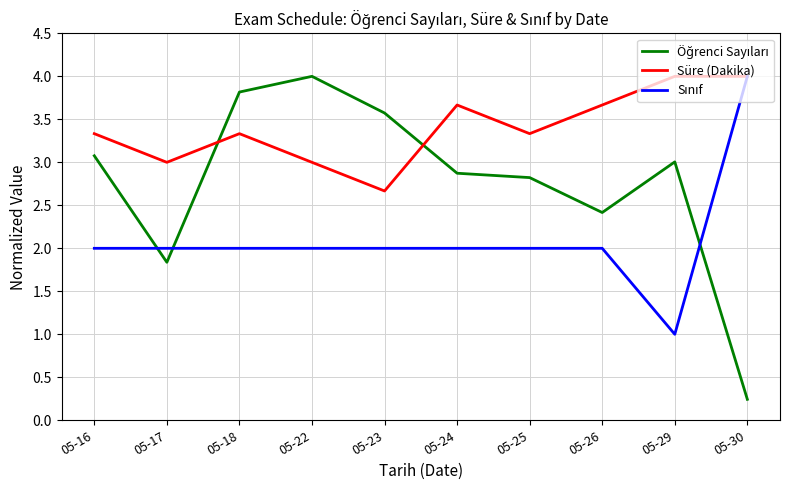

How many distinct data groups are displayed?

3